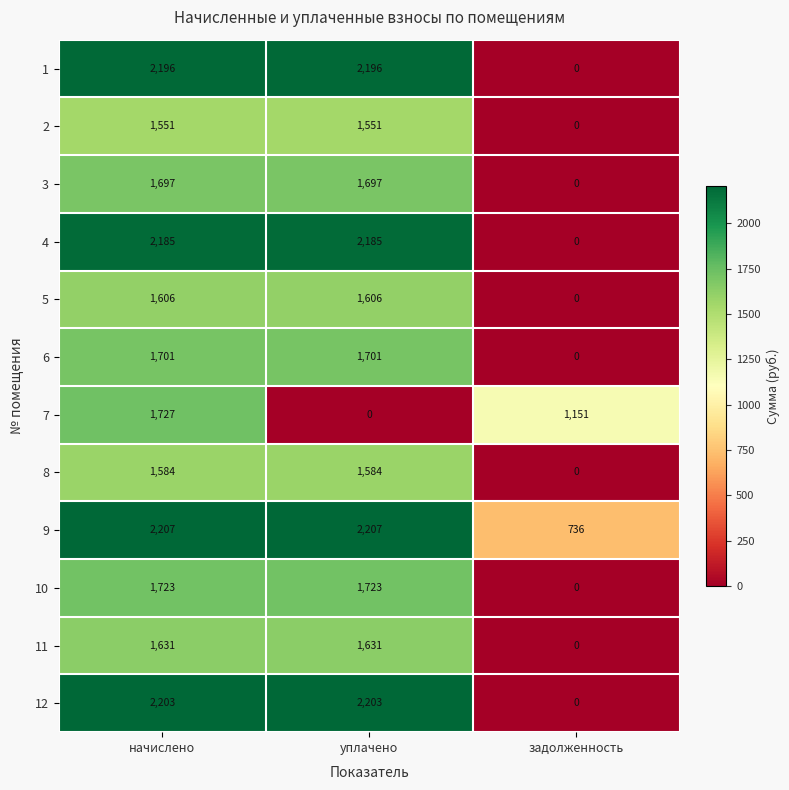

How many 4 values are between 0 and 2185?

3